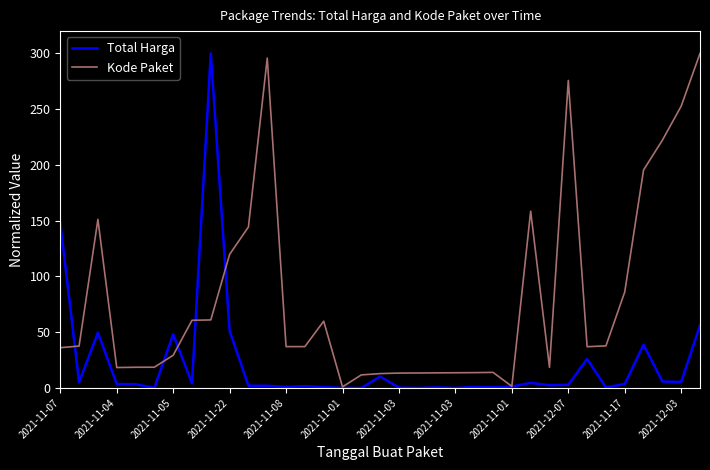

Which series ends up on top after the final intersection of Total Harga and Kode Paket?

Kode Paket